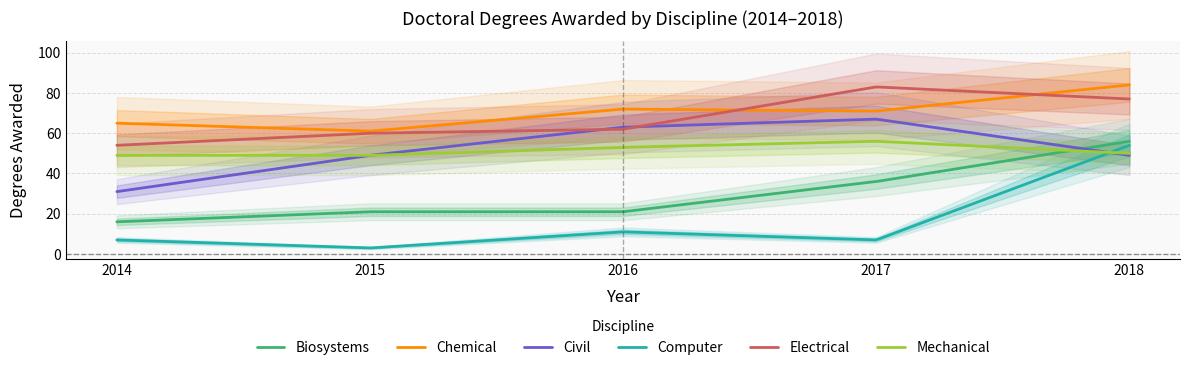

Which series has the largest total across all categories?

Chemical